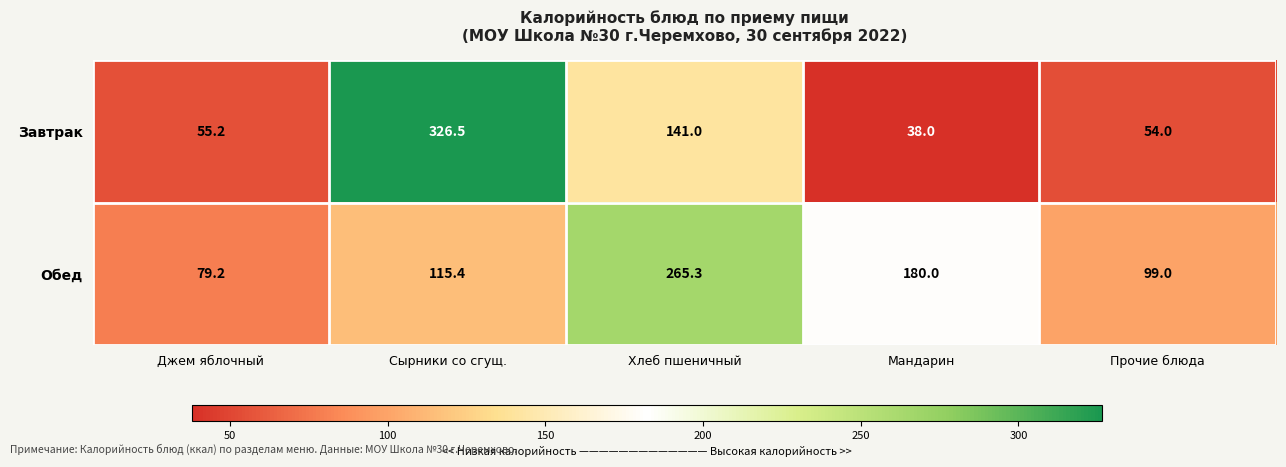

What is the minimum value for Завтрак?

38.0